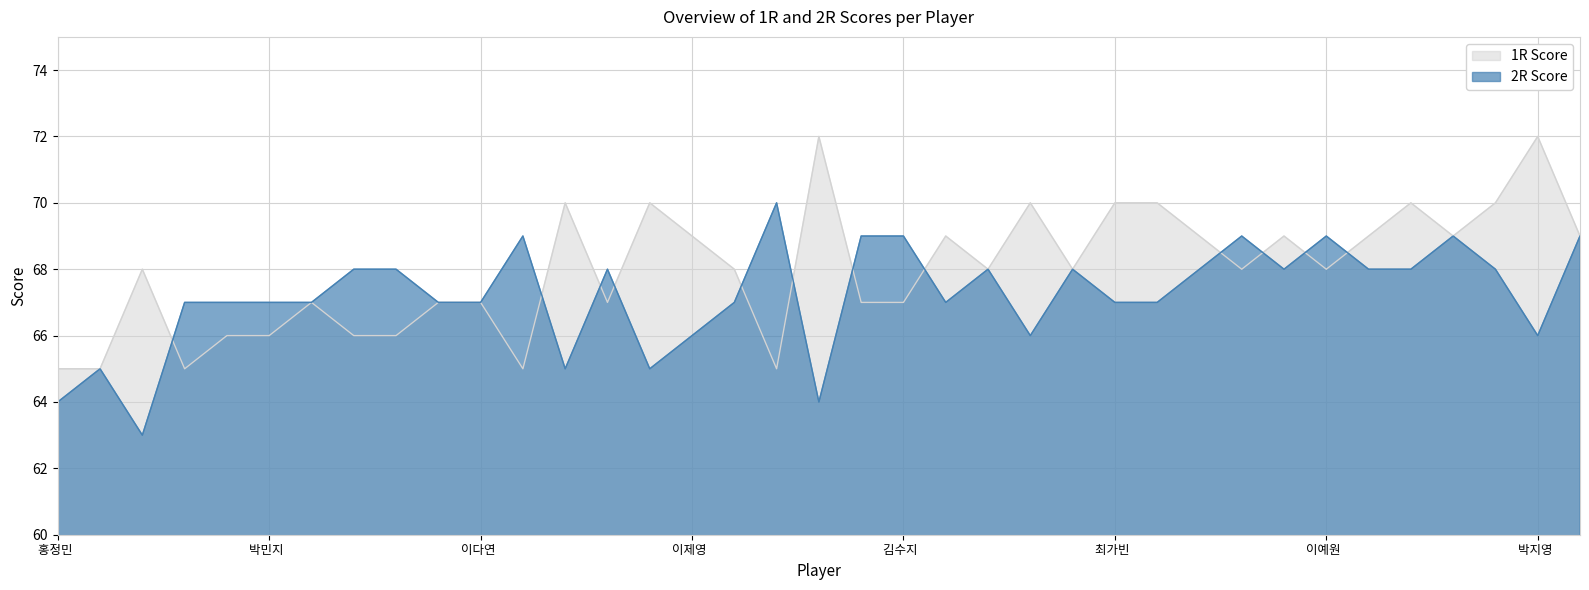

How many lines are shown in the chart?

2